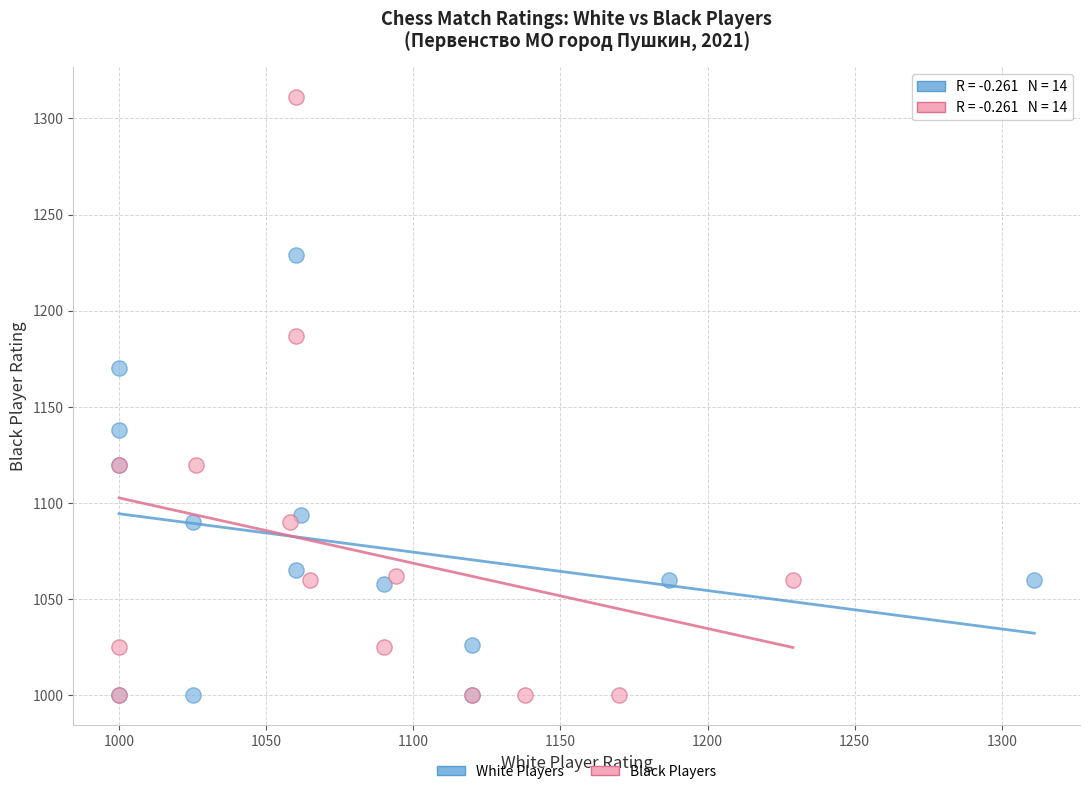

Which series has the widest spread of Y values?

Black Players